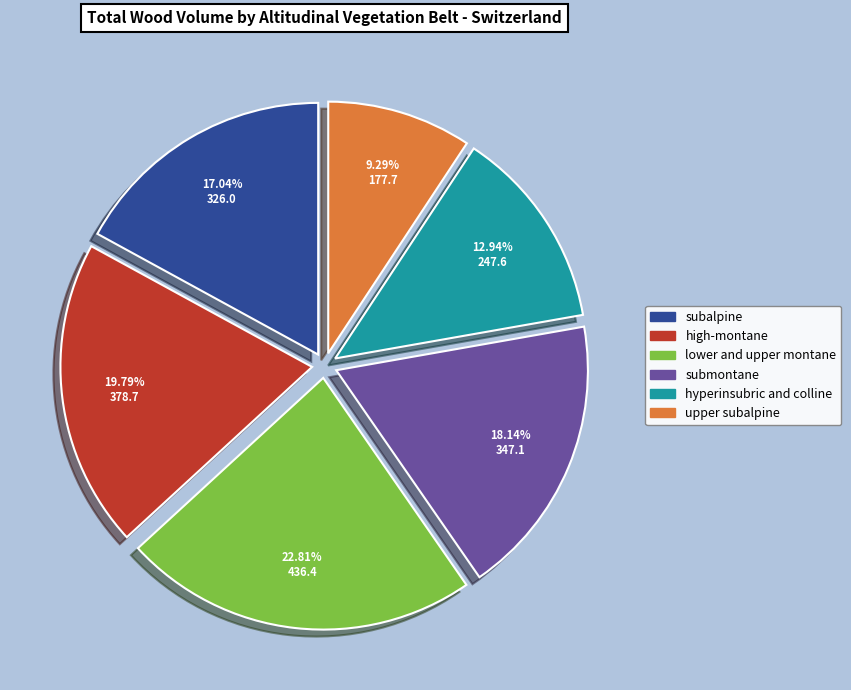

How many segments does this pie chart have?

6